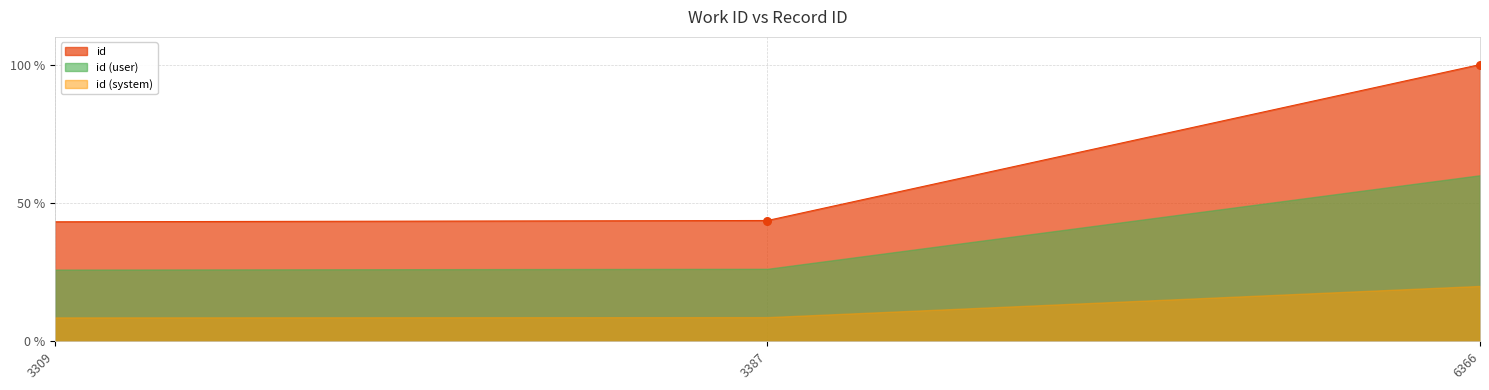

What is the ratio of the value at 3309 to the value at 3387?

1.0